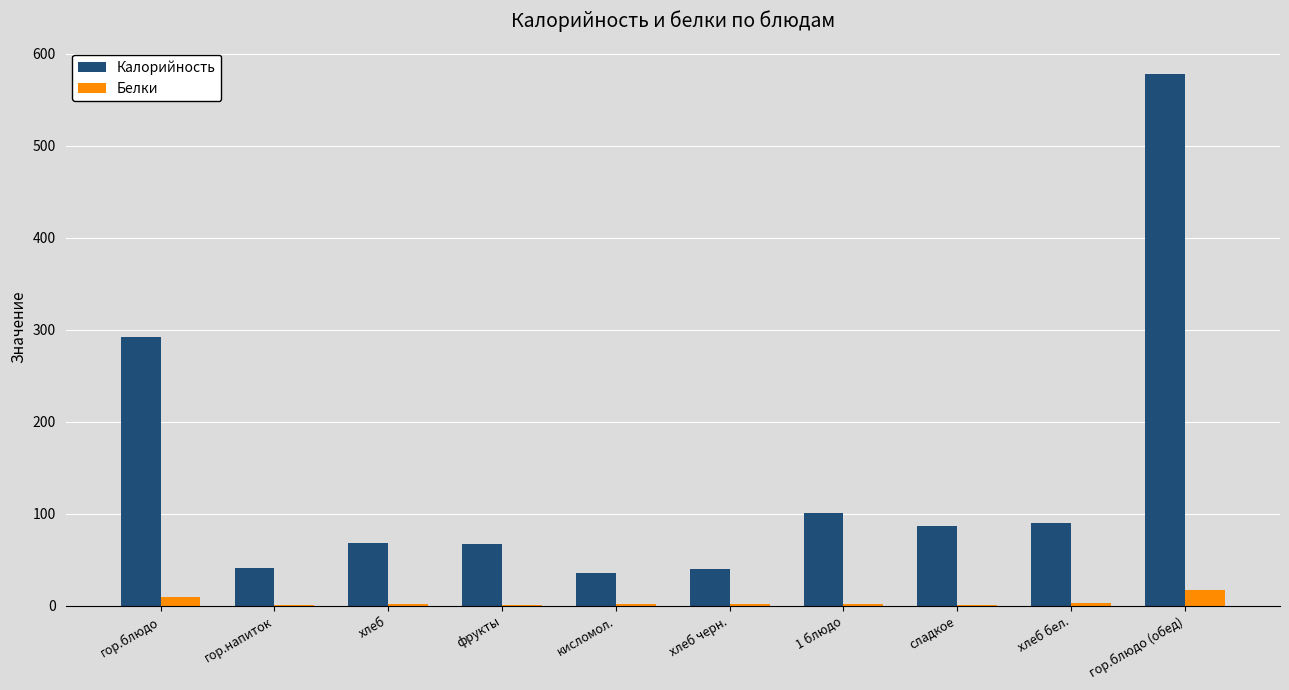

At which label does Калорийность reach its peak?

гор.блюдо (обед)